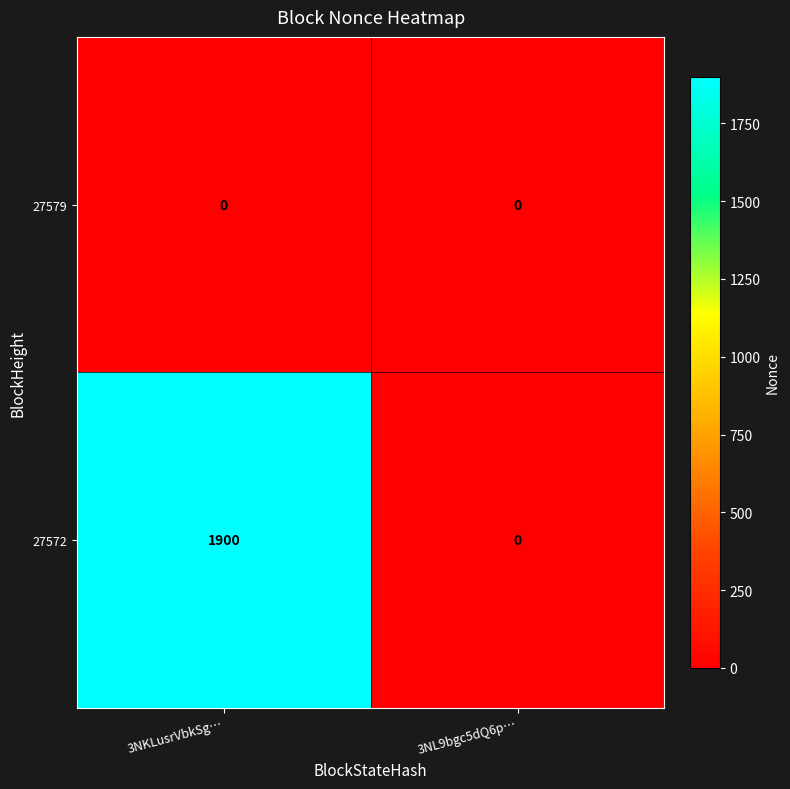

Reading right to left, extract all data points from this chart.

27579: 0	0
27572: 0	1900